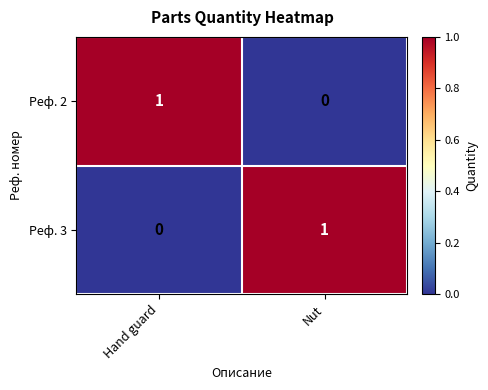

Where is Реф. 3 nearest to the value 0?

Hand guard